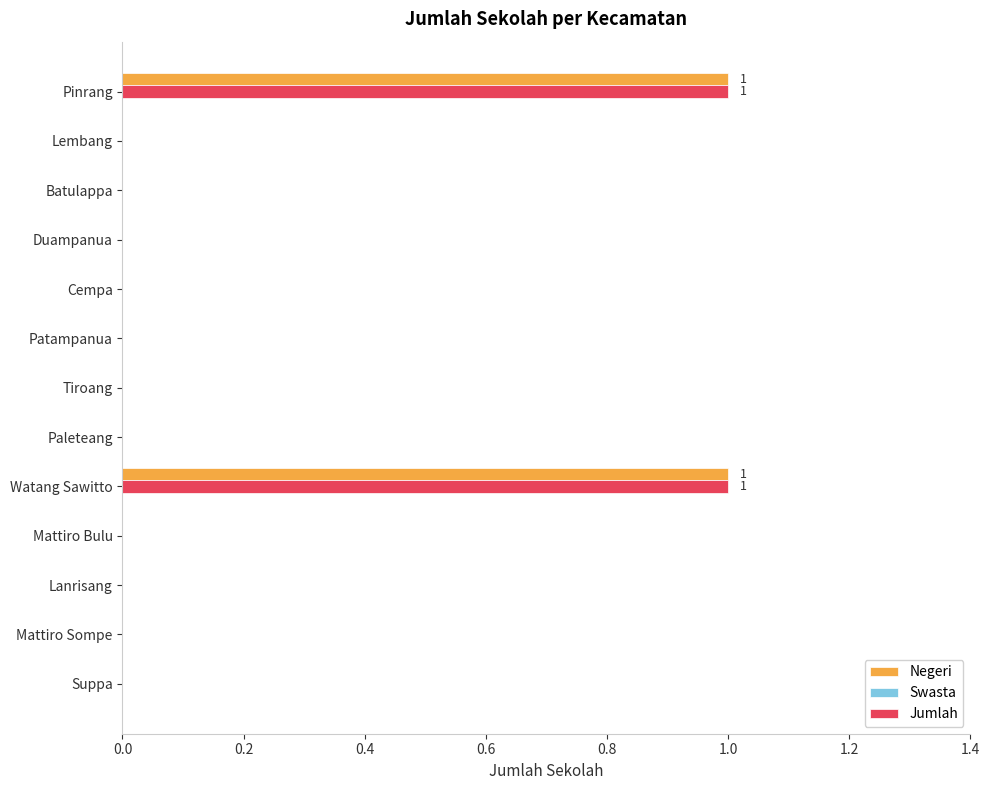

The Negeri series shows 0 at Tiroang. True or false?

True